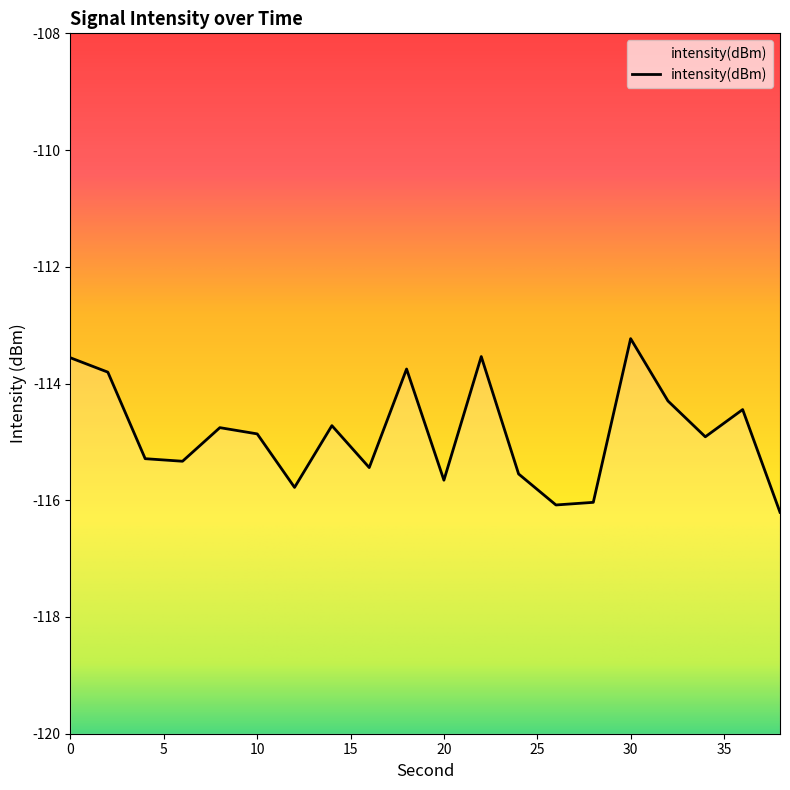

What is the value of the 4th point from the left?

-115.3